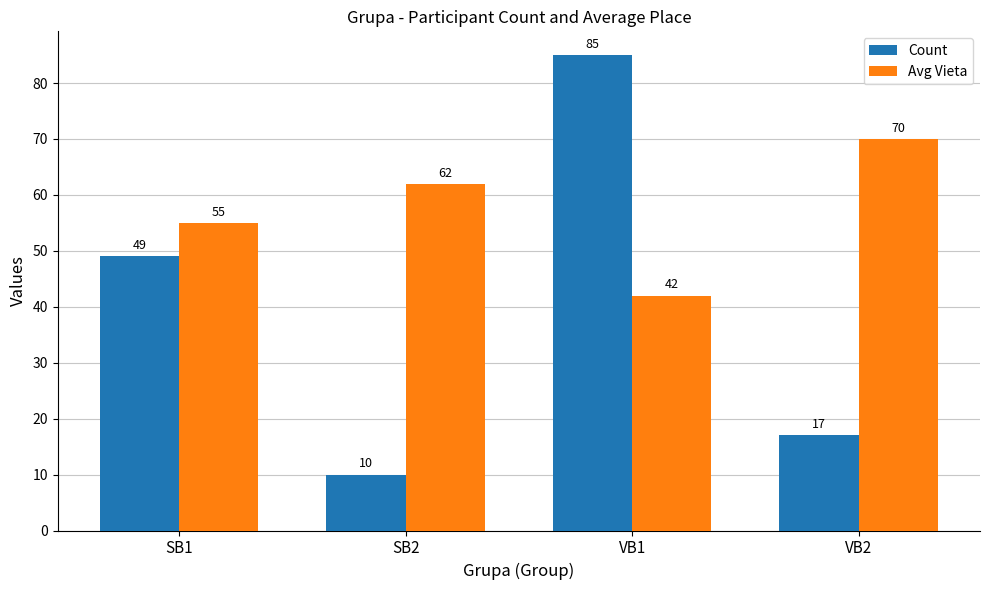

What is the label of the 2nd bar from the left?

SB2